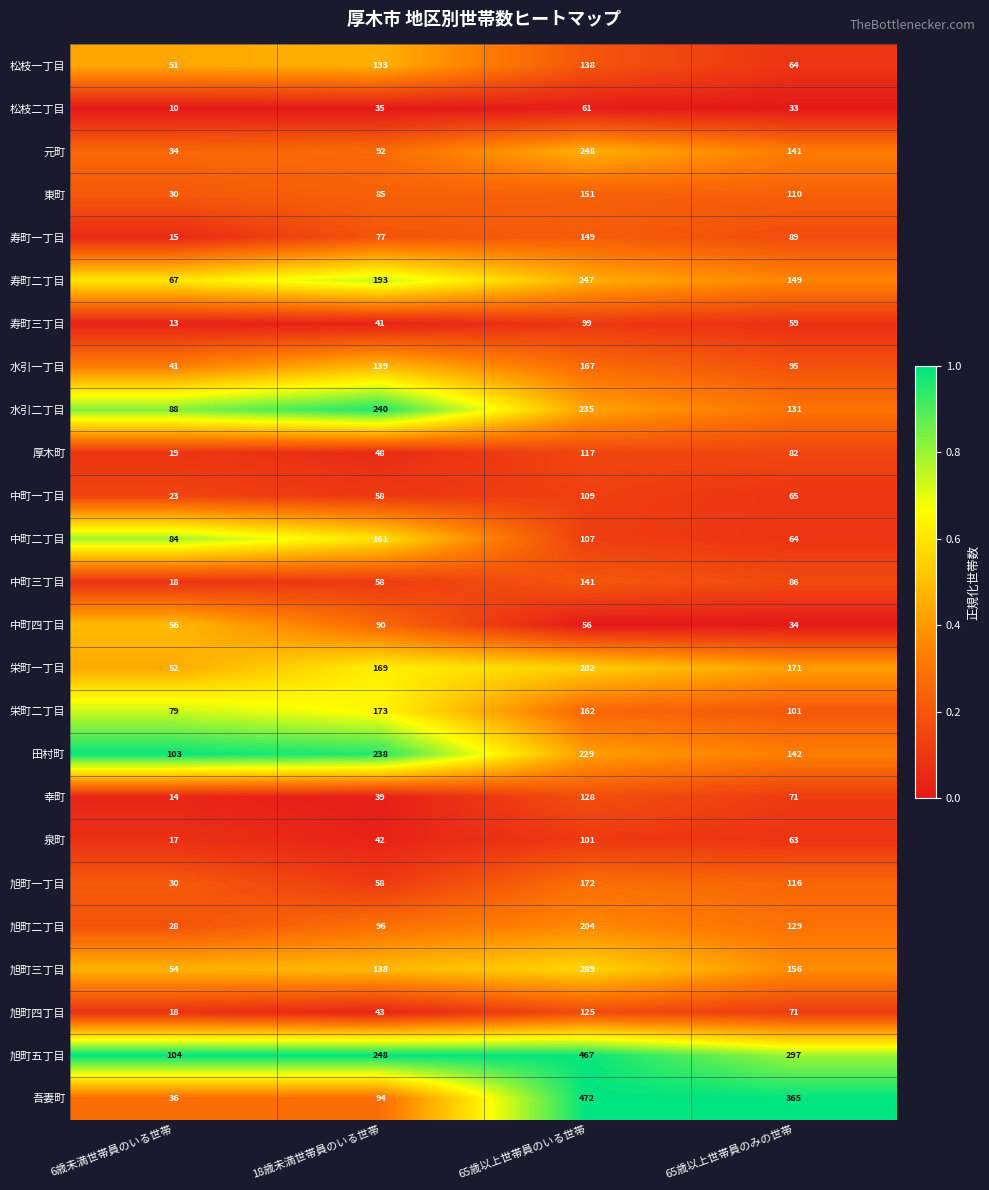

What is the difference between the 旭町二丁目 values at 18歳未満世帯員のいる世帯 and 65歳以上世帯員のみの世帯?

33